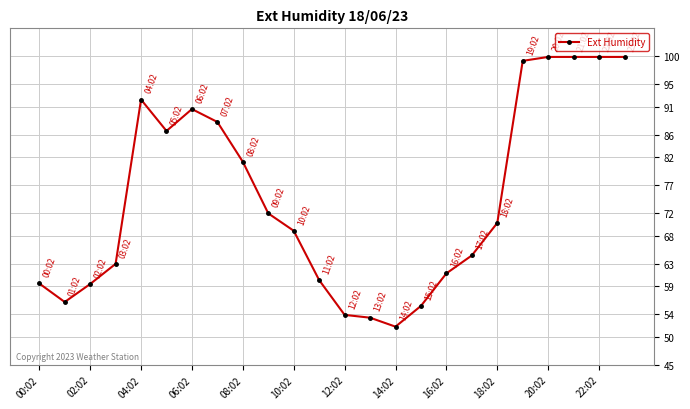

What is the sum of all values?

1787.7